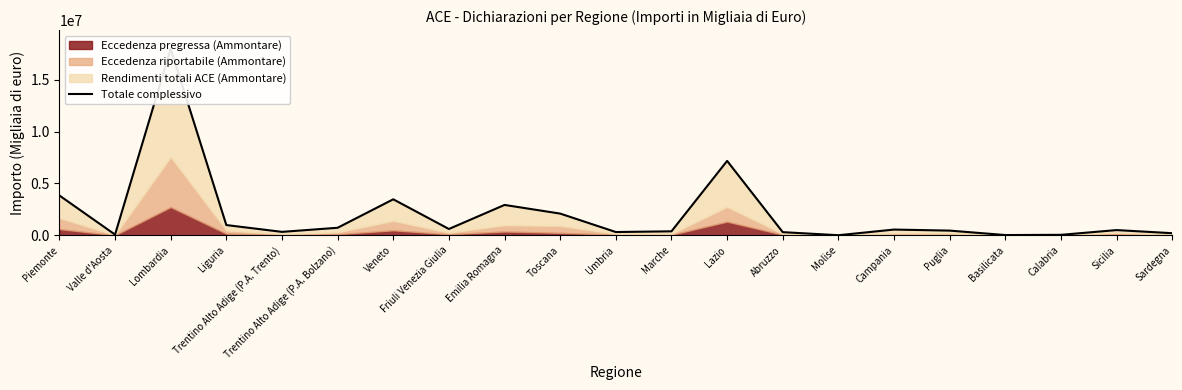

Reading right to left, what are all the values shown in this chart?

Sardegna=205603	Sicilia=505794	Calabria=48724	Basilicata=27786	Puglia=454979	Campania=555762	Molise=10940	Abruzzo=305628	Lazio=7172219	Marche=386311	Umbria=317990	Toscana=2094447	Emilia Romagna=2928857	Friuli Venezia Giulia=611556	Veneto=3471258	Trentino Alto Adige (P.A. Bolzano)=728594	Trentino Alto Adige (P.A. Trento)=333535	Liguria=990574	Lombardia=17979898	Valle d'Aosta=70365	Piemonte=3839373